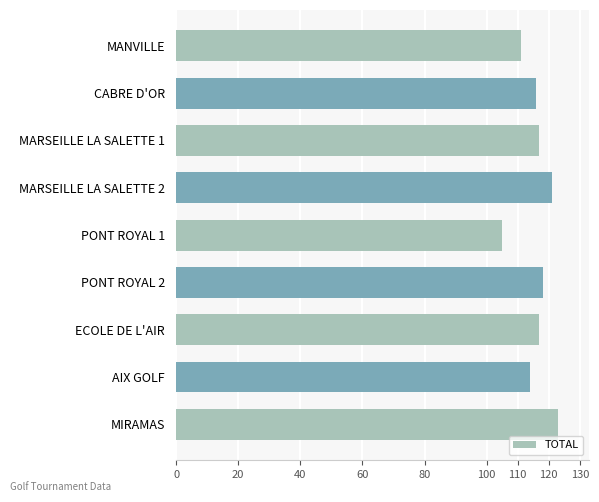

Reading bottom to top, what are all the values shown in this chart?

MIRAMAS=123	AIX GOLF=114	ECOLE DE L'AIR=117	PONT ROYAL 2=118	PONT ROYAL 1=105	MARSEILLE LA SALETTE 2=121	MARSEILLE LA SALETTE 1=117	CABRE D'OR=116	MANVILLE=111